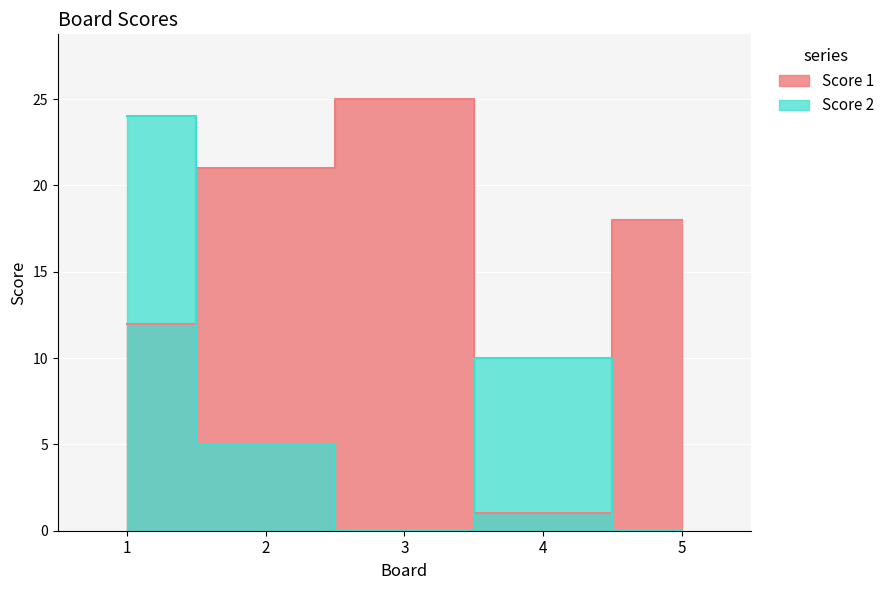

Reading left to right, extract all data points from this chart.

Score 1: 1=12	2=21	3=25	4=1	5=18
Score 2: 1=24	2=5	3=0	4=10	5=0